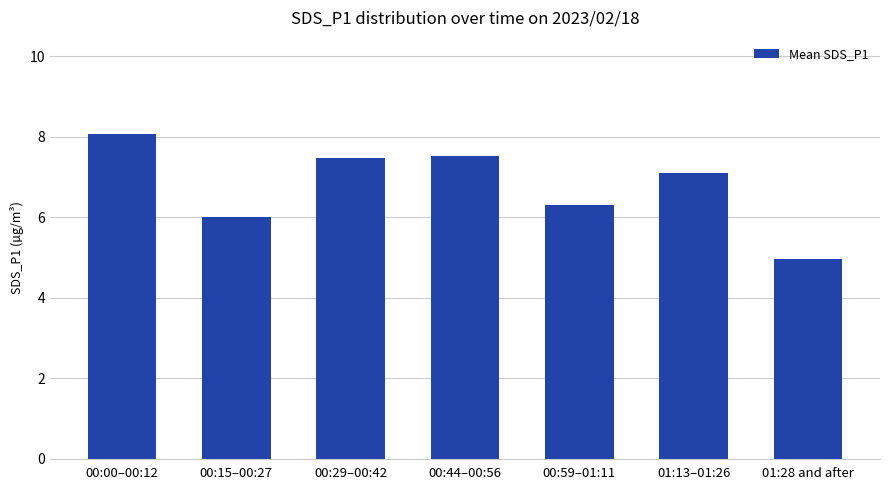

Which has a higher value, 00:00–00:12 or 01:13–01:26?

00:00–00:12